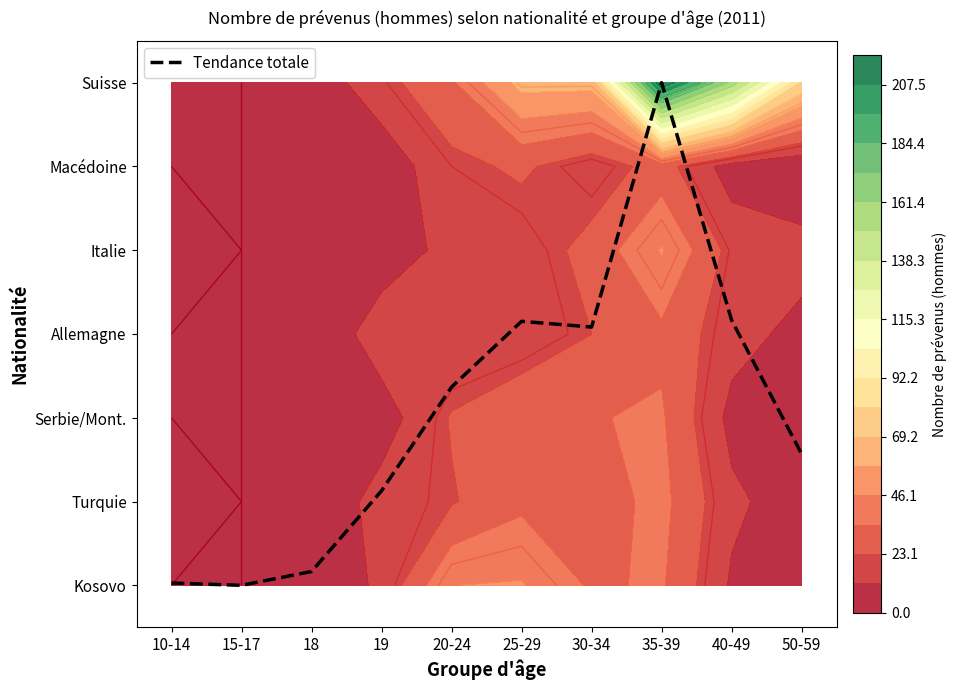

Rank the categories by value from highest to lowest.

35-39, 40-49, 25-29, 30-34, 20-24, 50-59, 19, 18, 10-14, 15-17